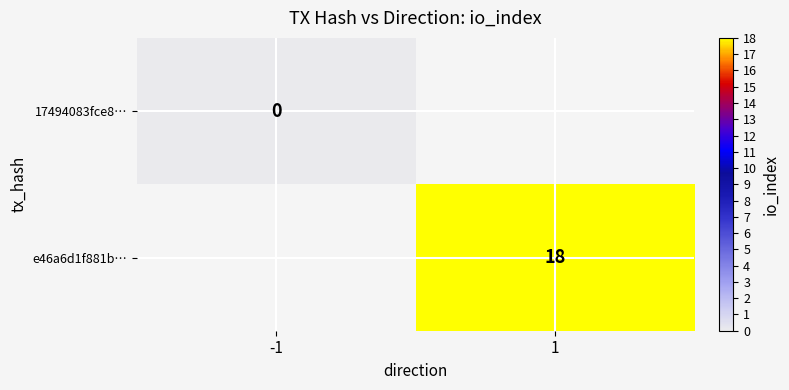

True or false: e46a6d1f881b… has a value of 10 at 1.

False